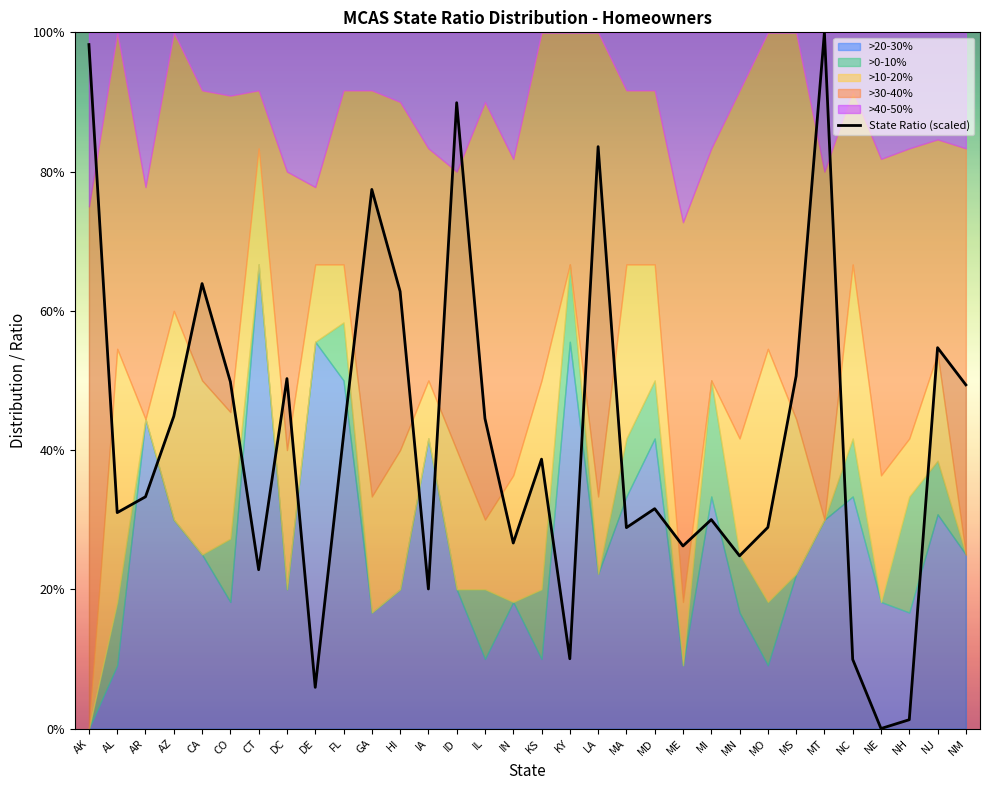

What is the difference between the maximum and second lowest values?

1.0